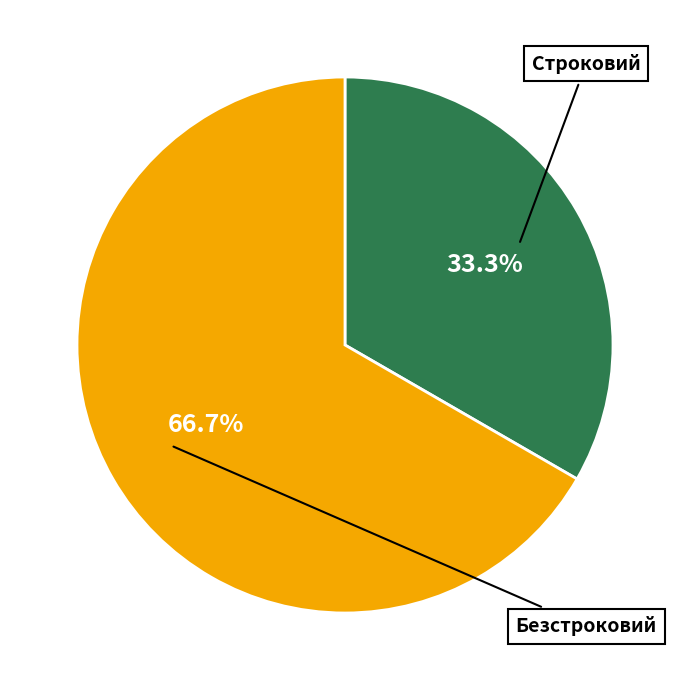

Does Строковий represent more than half of the total?

No